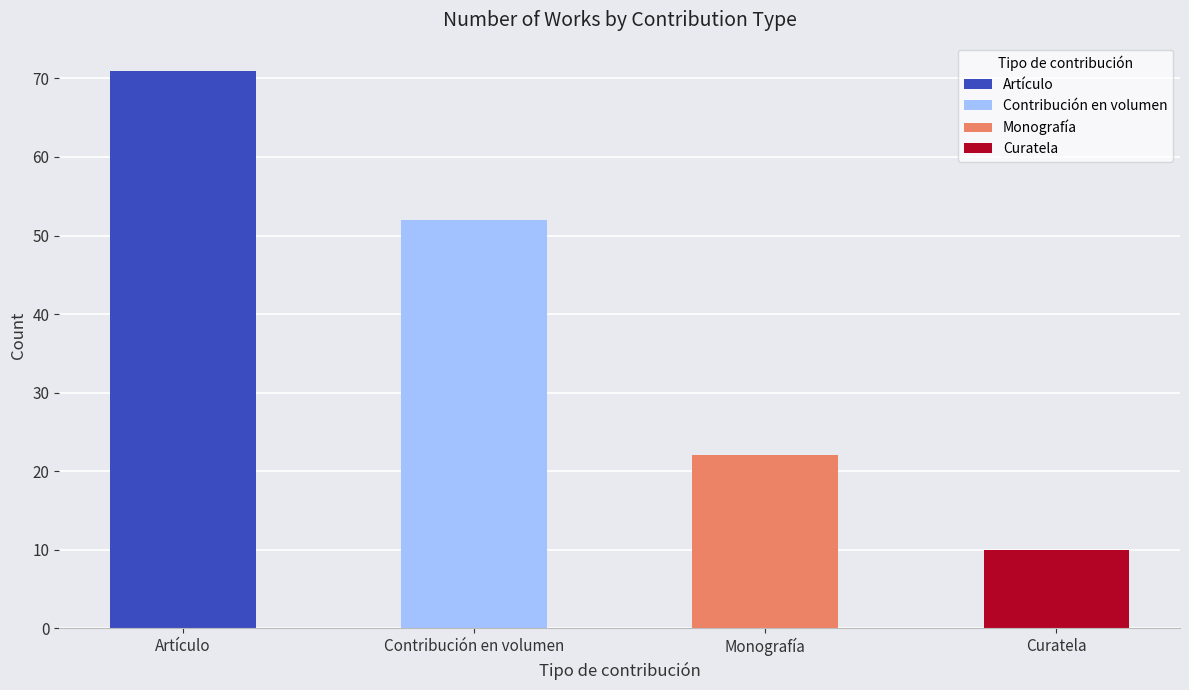

What is the change in value from Contribución en volumen to Monografía?

-30